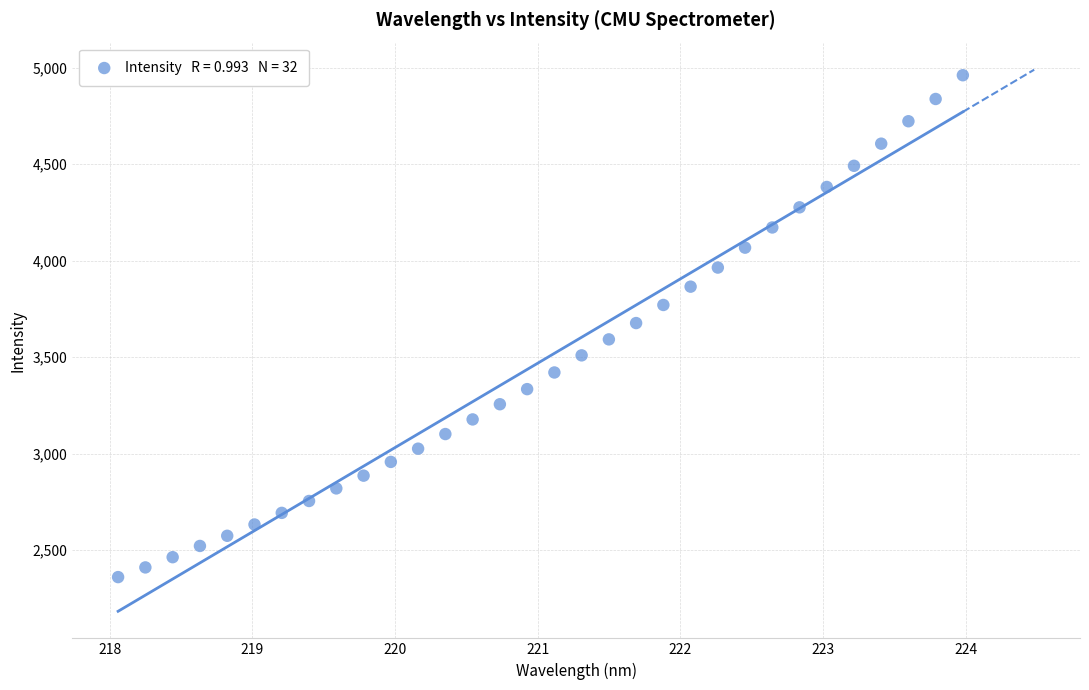

What is the range of X values (max minus min)?

5.9